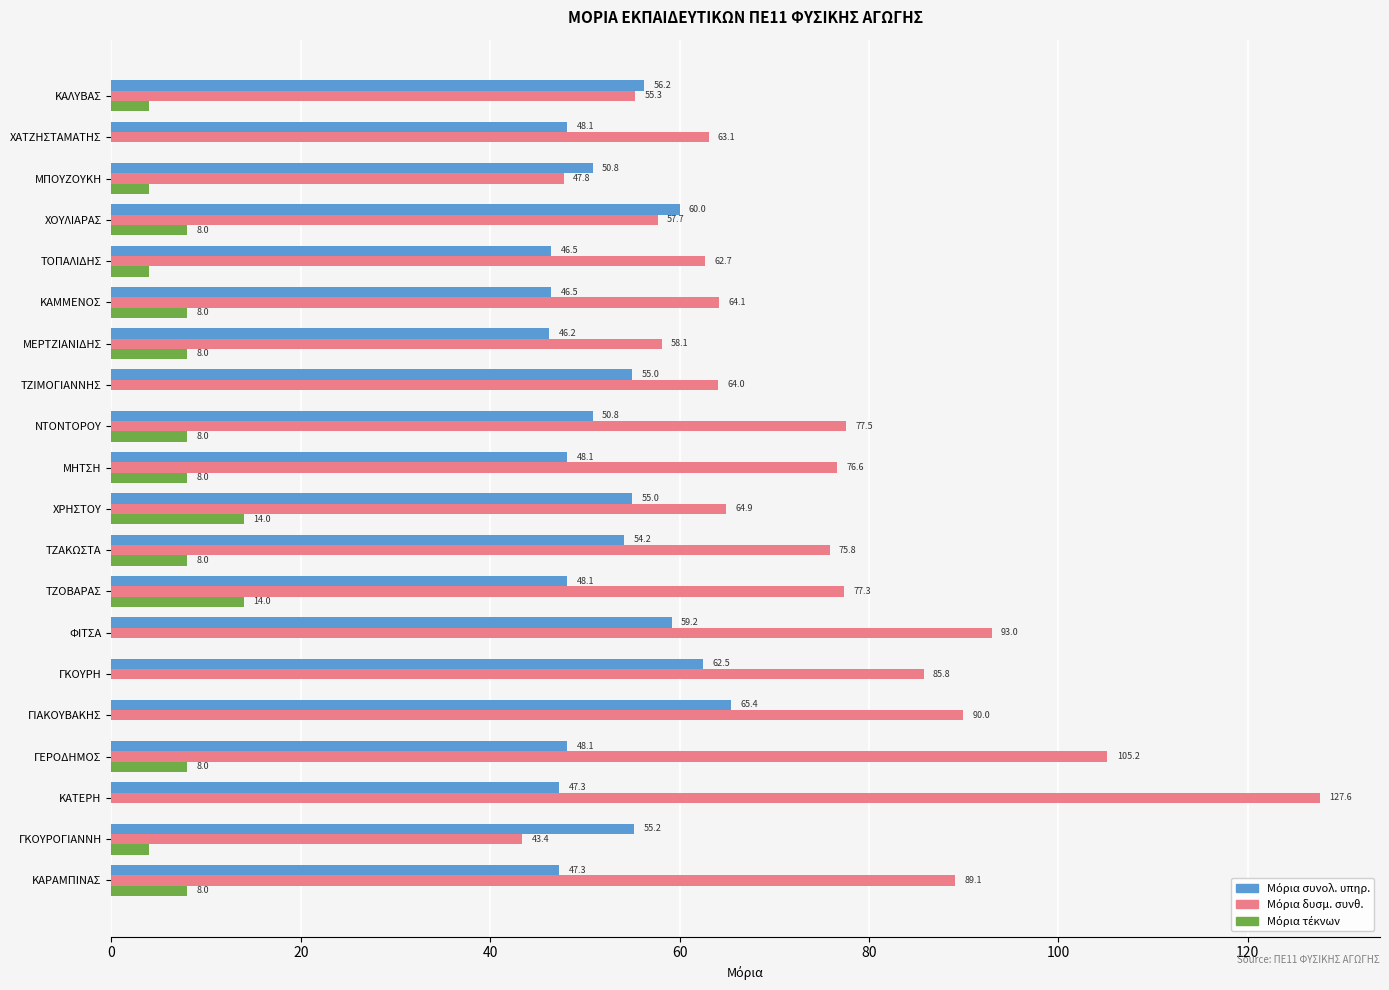

Which category has the highest value across all series?

ΚΑΤΕΡΗ